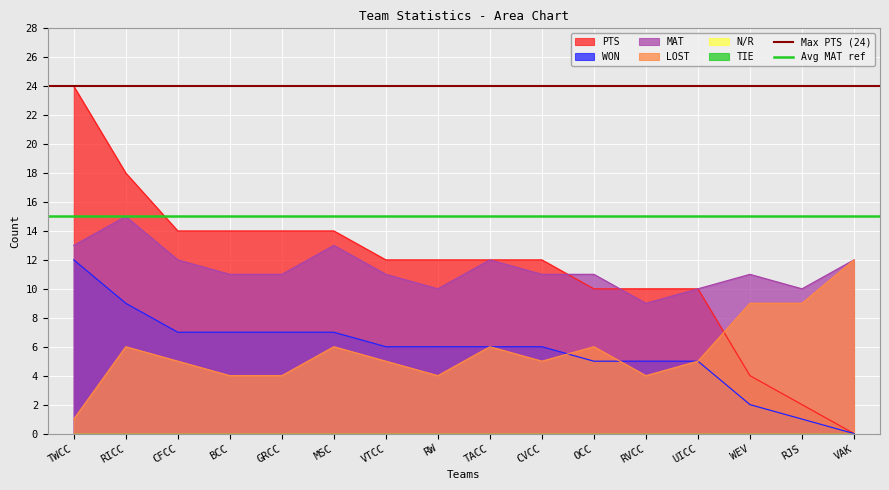

What is the sum of the Avg MAT ref values at RICC and TWCC?

30